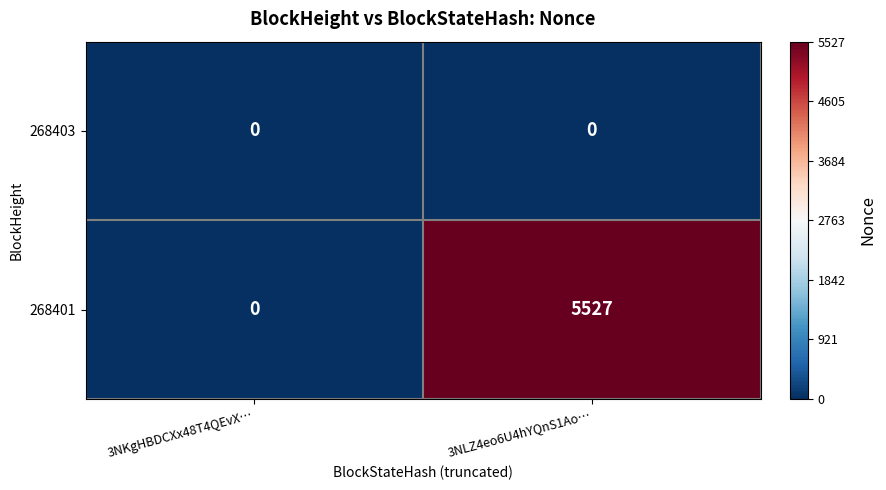

What is the difference between the highest and lowest values at 3NLZ4eo6U4hYQnS1Ao…?

5527